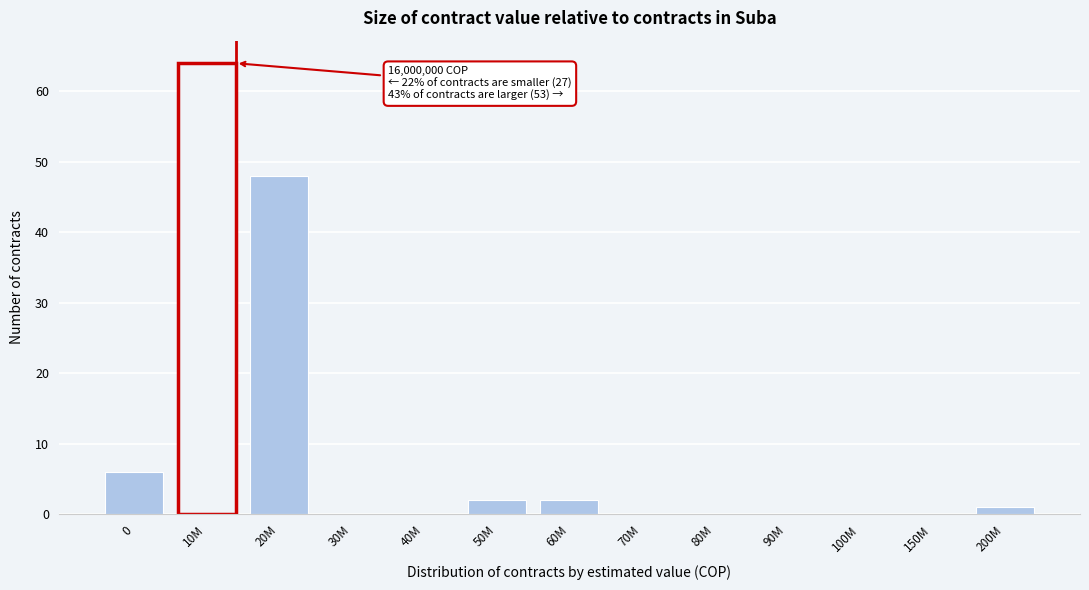

Reading left to right, transcribe all the data shown in this chart.

0=6	10M=64	20M=48	30M=0	40M=0	50M=2	60M=2	70M=0	80M=0	90M=0	100M=0	150M=0	200M=1